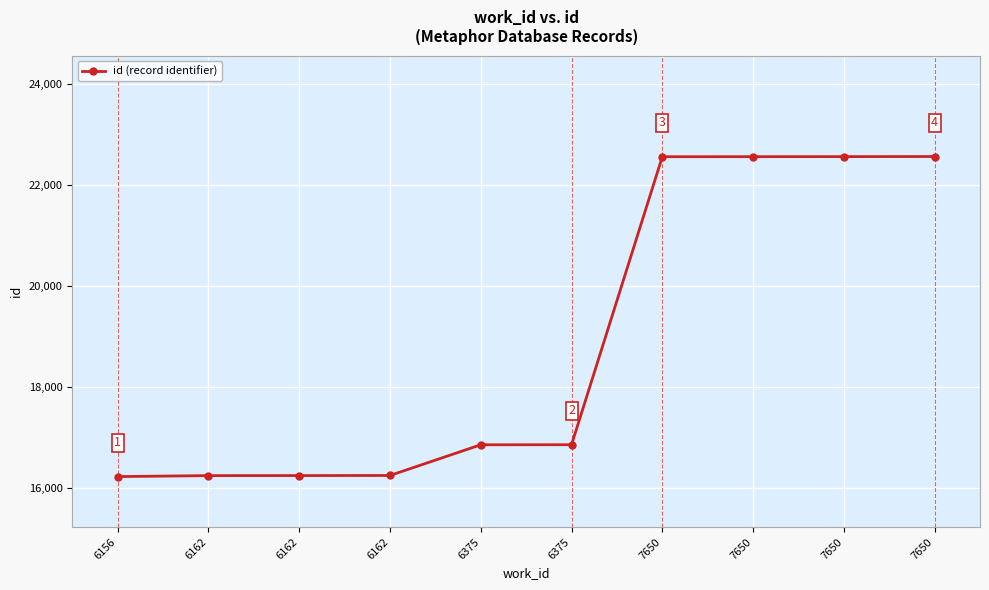

What is the difference between the maximum and minimum values?

6340